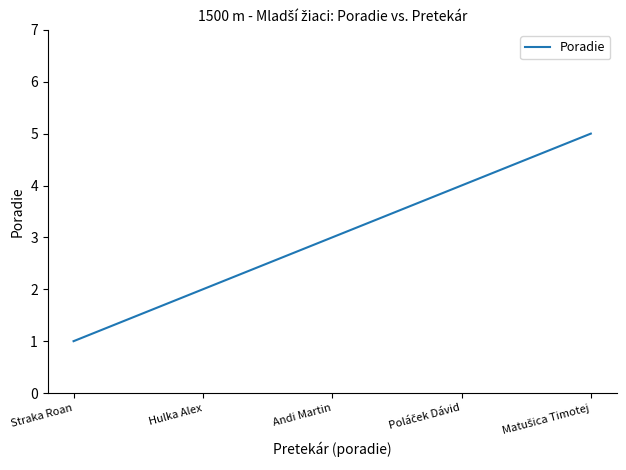

What position from the left is Straka Roan?

1